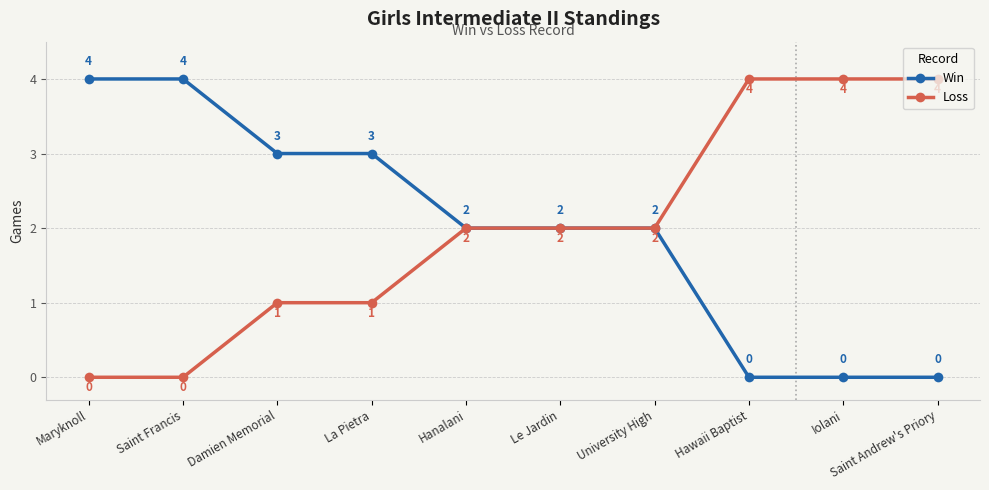

What is the label of the 10th point from the left?

Saint Andrew's Priory